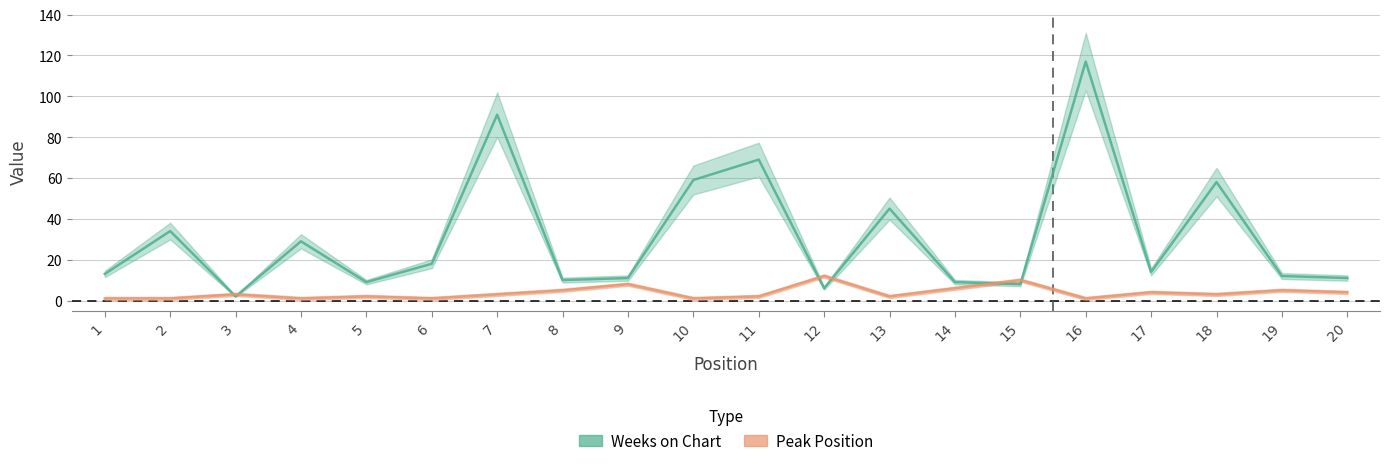

True or false: Weeks on Chart has a value of 69 at 11.

True